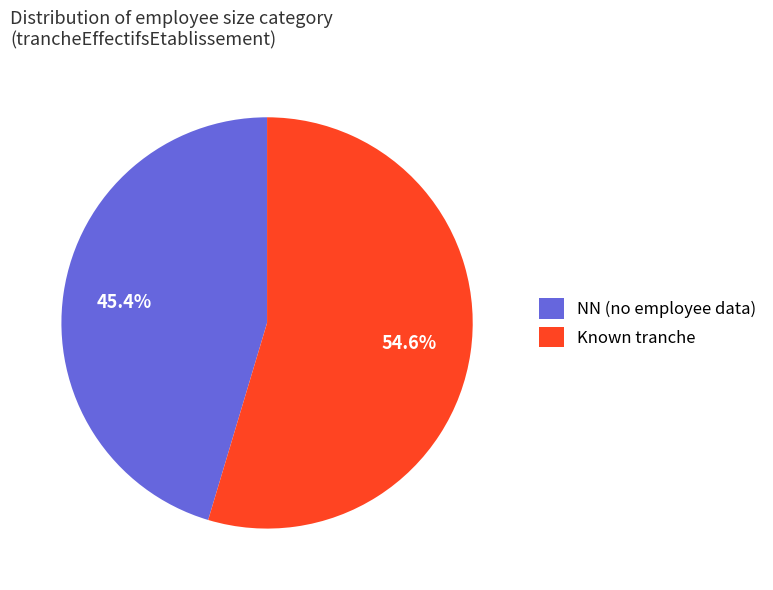

What is the majority slice?

Known tranche